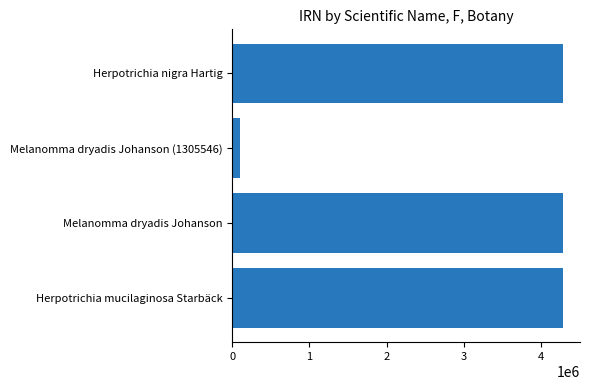

At which category does the chart reach its minimum across all series?

Melanomma dryadis Johanson (1305546)